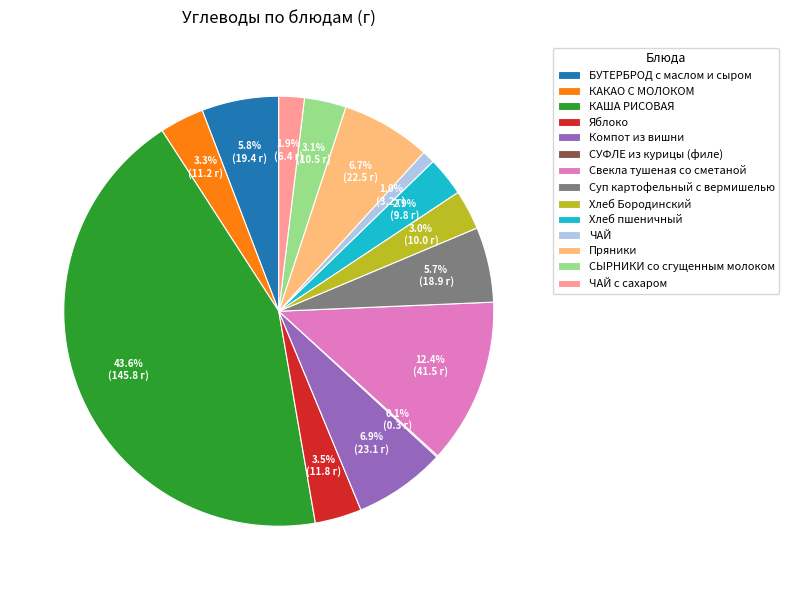

Which category has the biggest portion of the pie?

КАША РИСОВАЯ